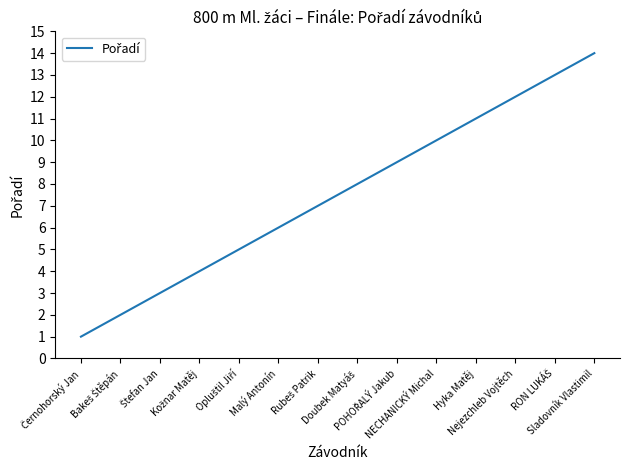

What is the maximum value shown in the chart?

14